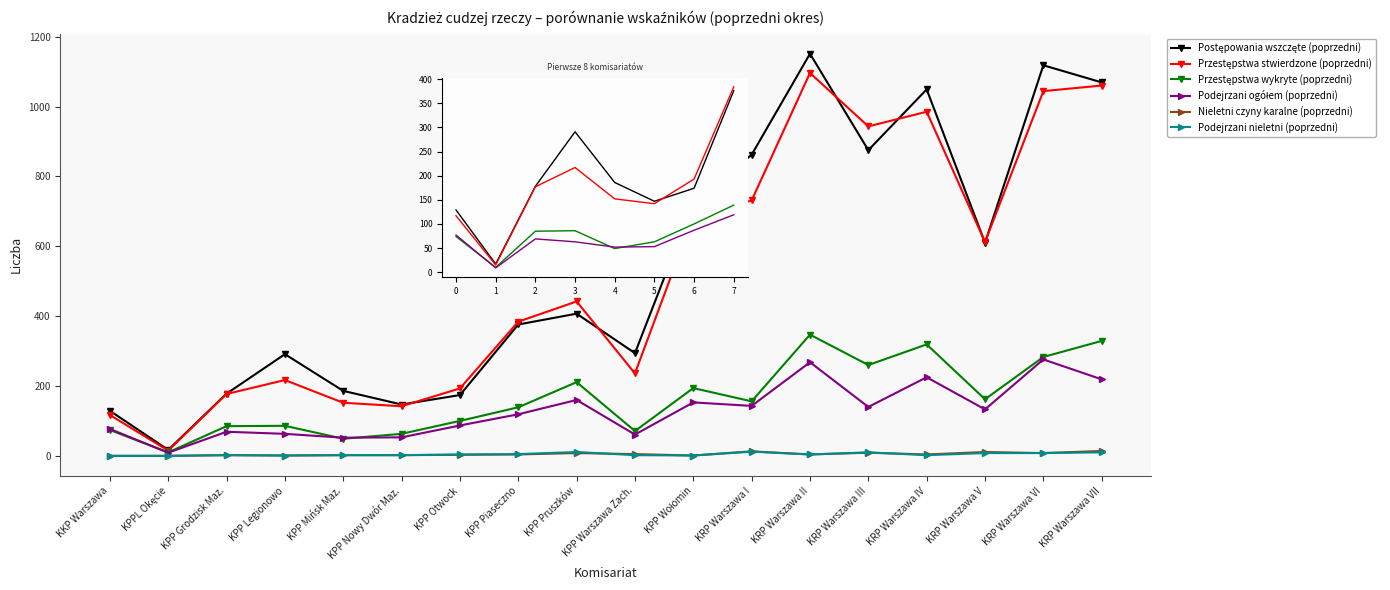

What is the maximum value shown in the chart?

1151